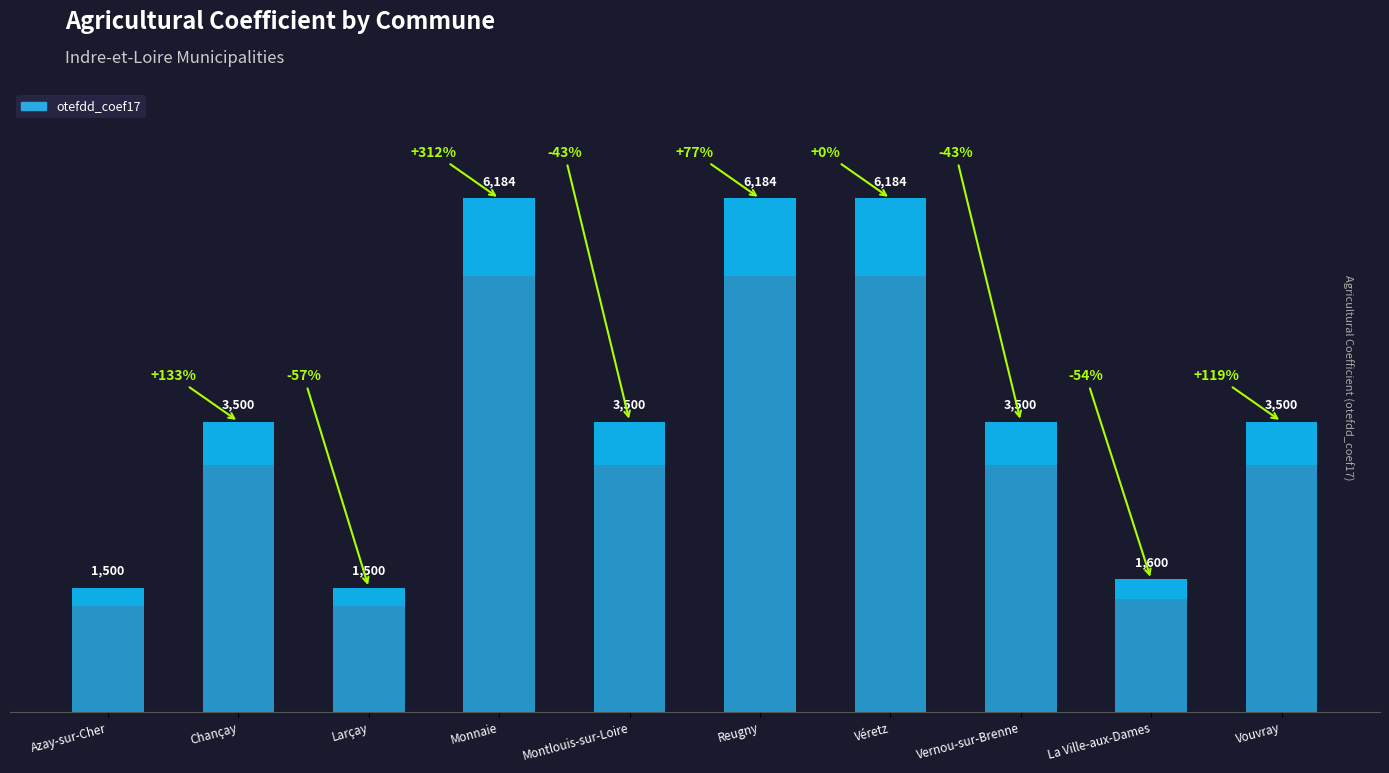

How many bars are there in total?

10